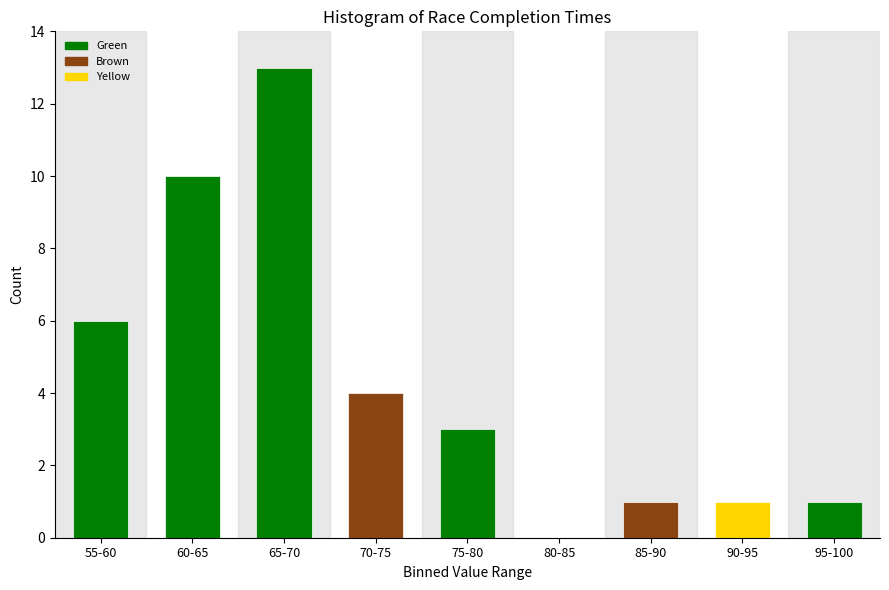

Reading left to right, list all the values displayed in this chart.

55-60=6	60-65=10	65-70=13	70-75=4	75-80=3	80-85=0	85-90=1	90-95=1	95-100=1